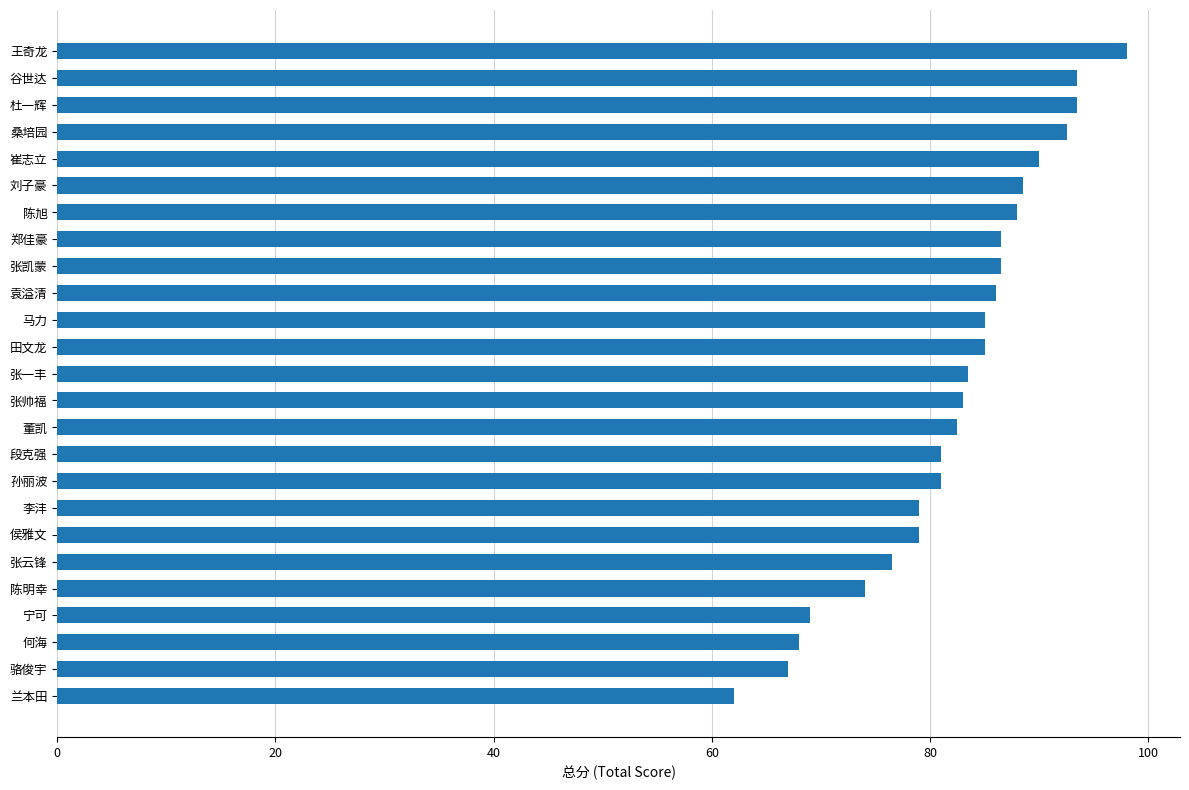

What is the sum of the values at 张凯蒙 and 桑培园?

179.0